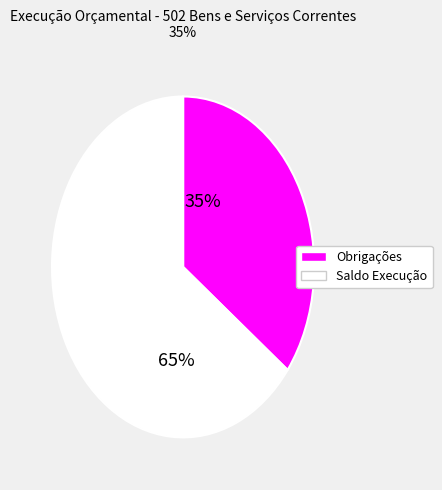

To the nearest percent, what is the average slice percentage?

50%